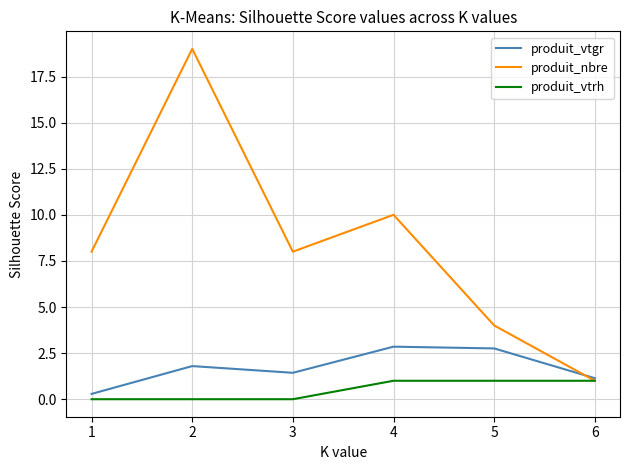

Is it true that produit_nbre equals 19.0 at 2?

True